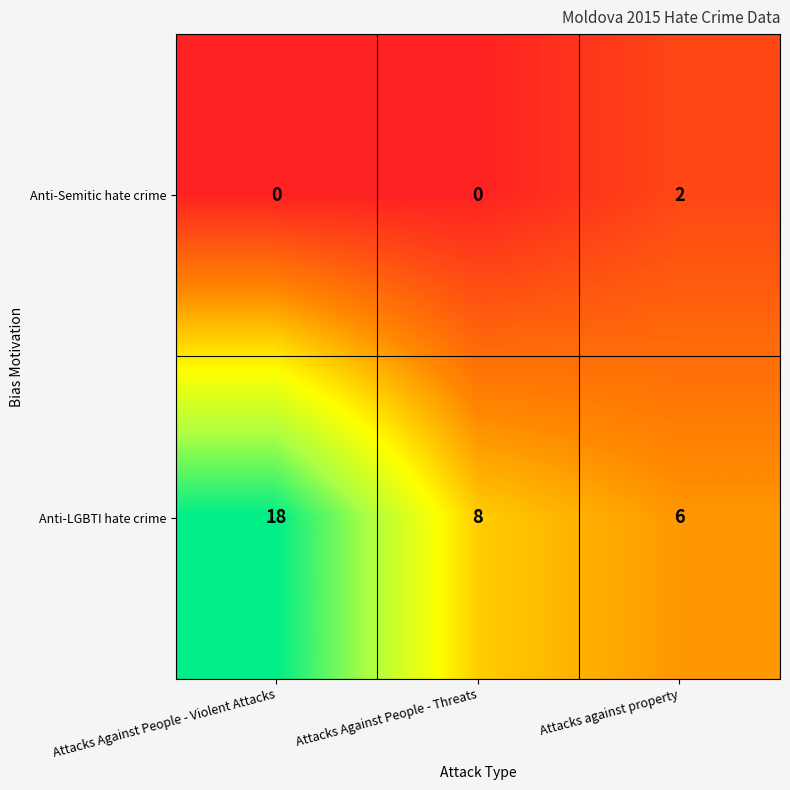

Reading left to right, transcribe all the data shown in this chart.

Anti-Semitic hate crime: 0	0	2
Anti-LGBTI hate crime: 18	8	6